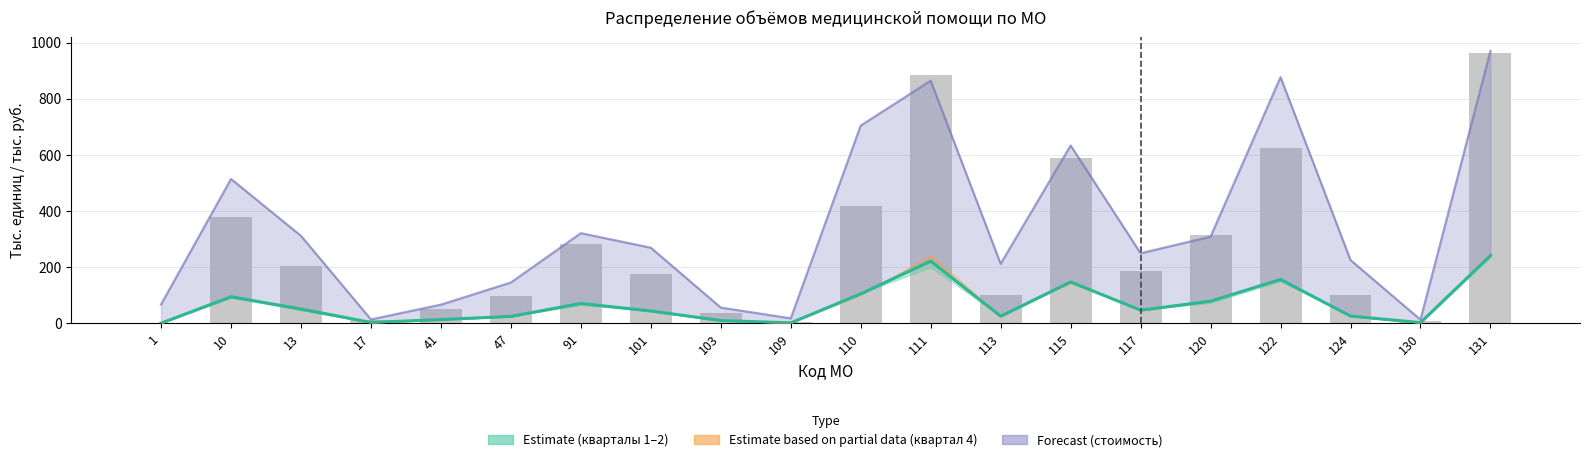

True or false: 3 квартал Всего (гр.19) has a value of 4.8 at 103.

False